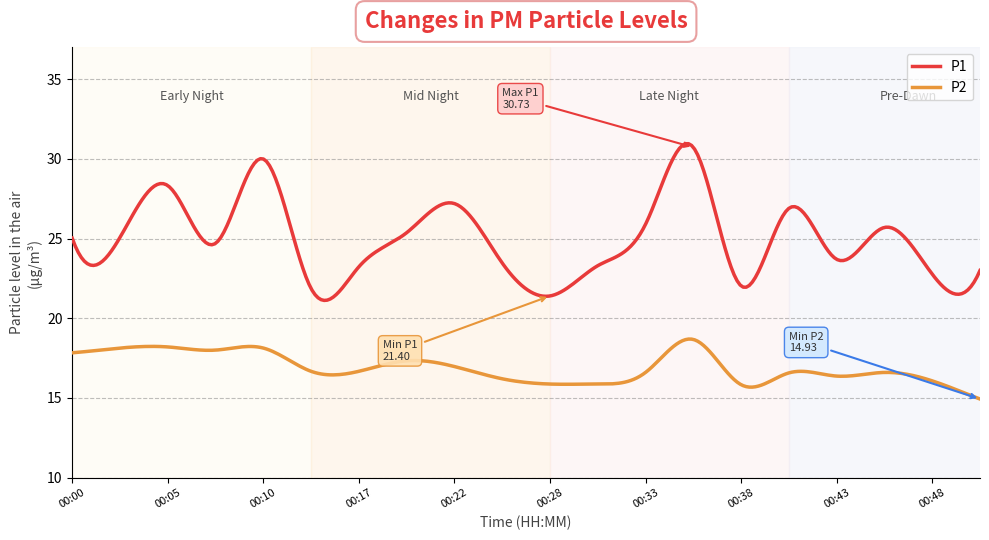

List the series in order of their overall mean, lowest first.

P2, P1